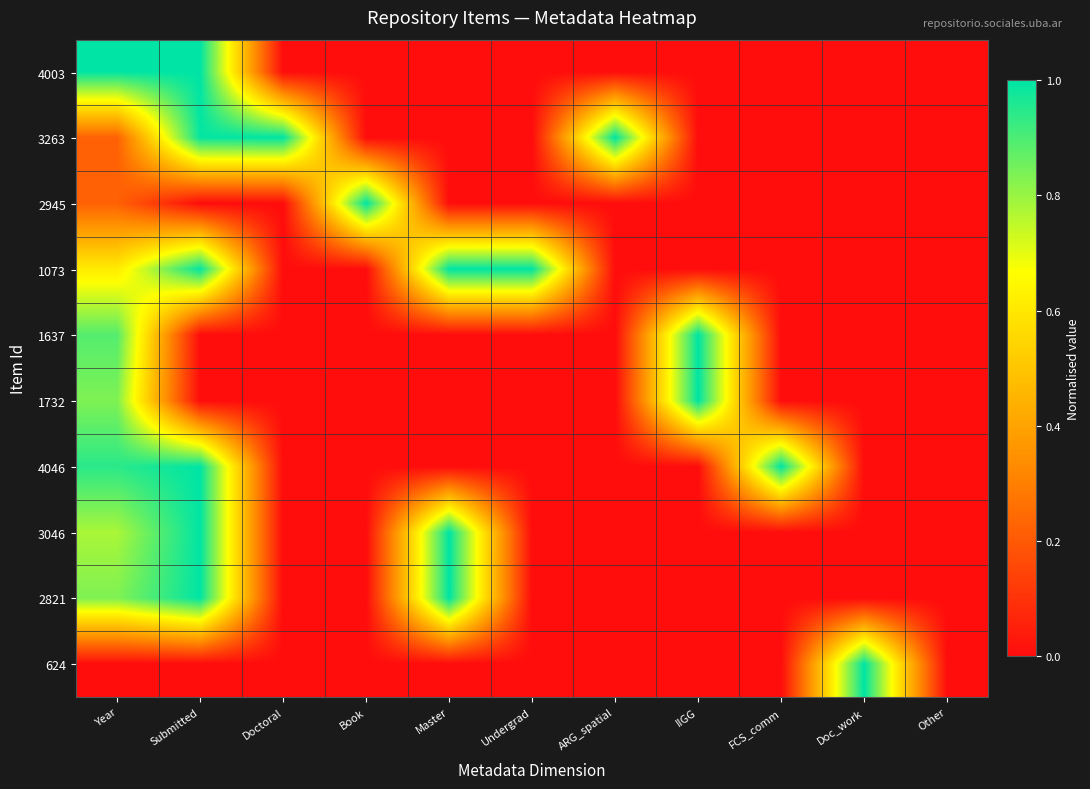

What is the greatest value displayed?

1.0